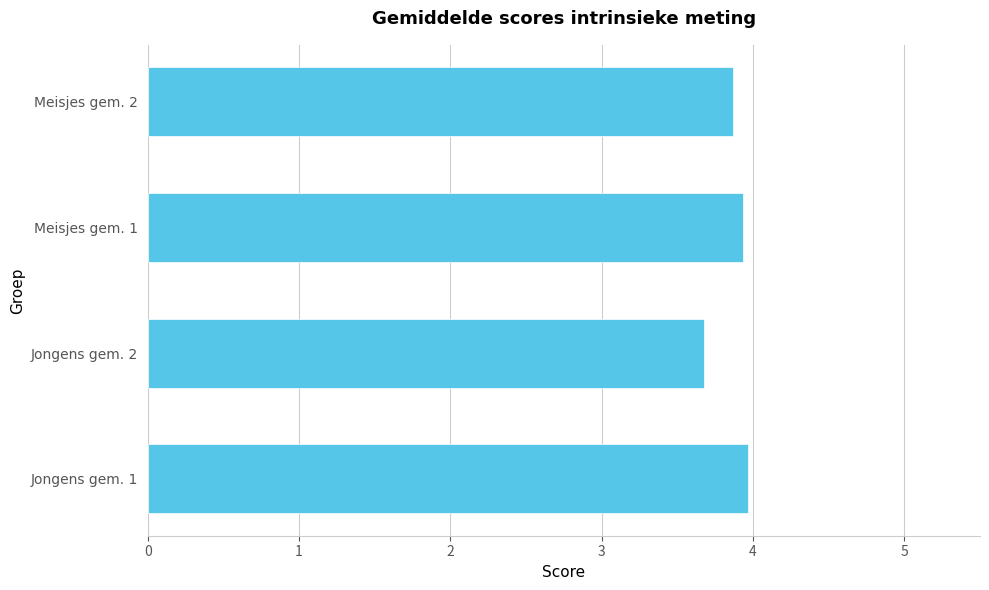

Are the bars horizontal?

Yes